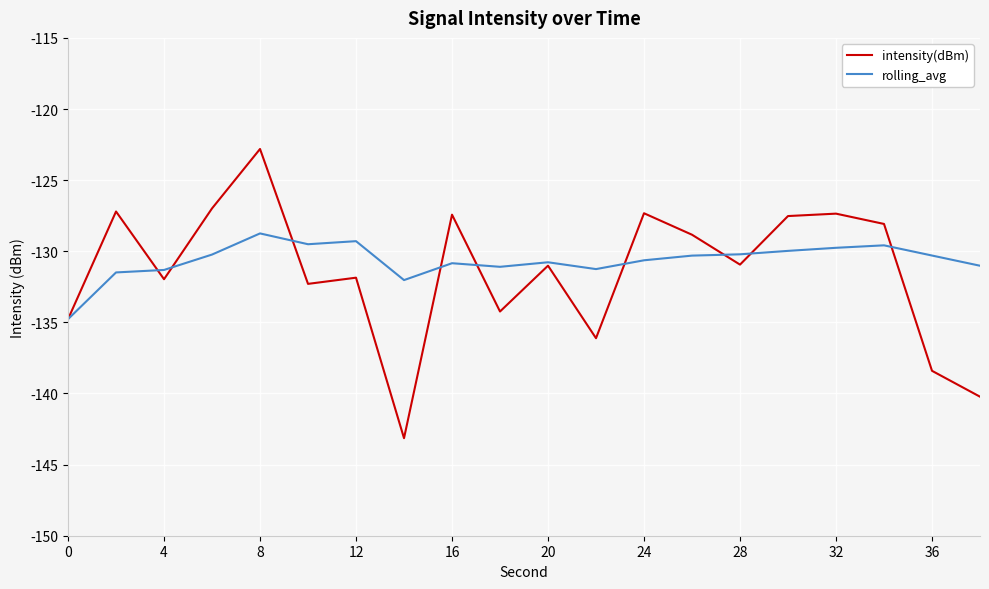

Which series has the largest range (max minus min)?

intensity(dBm)